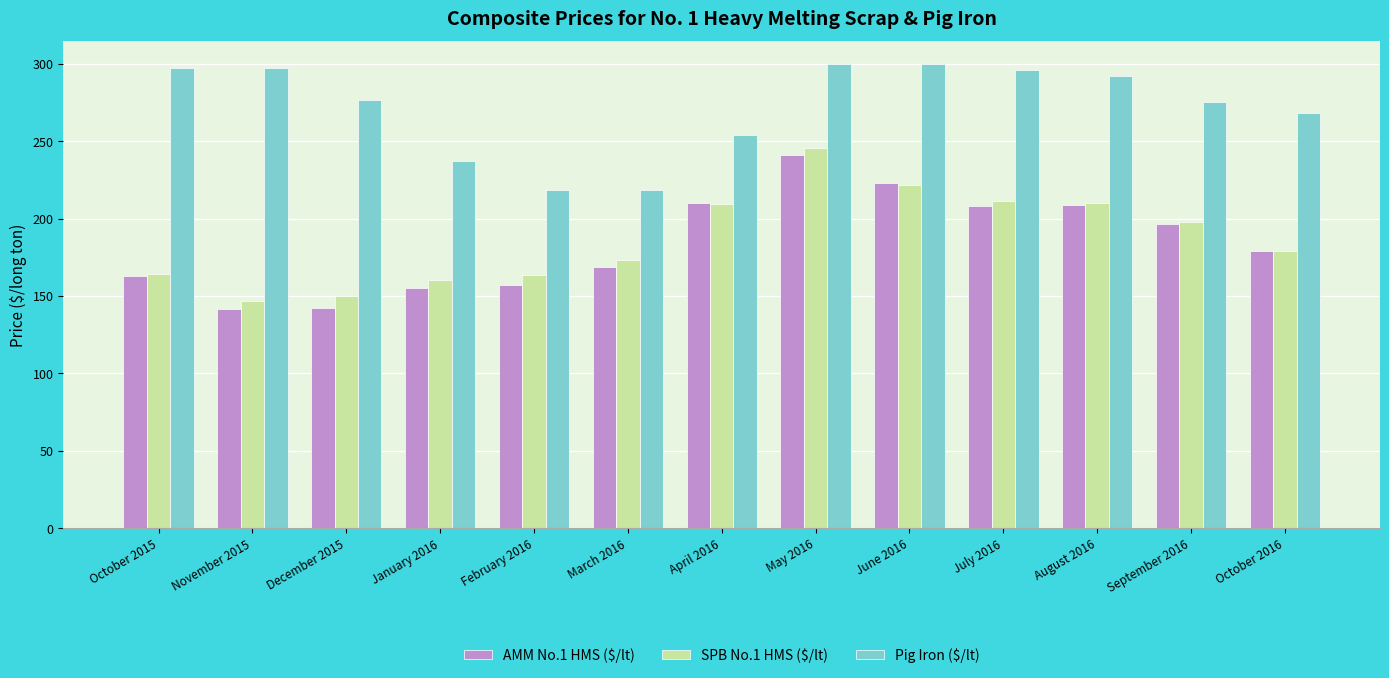

Which series changed the most between November 2015 and July 2016?

AMM No.1 HMS ($/lt)